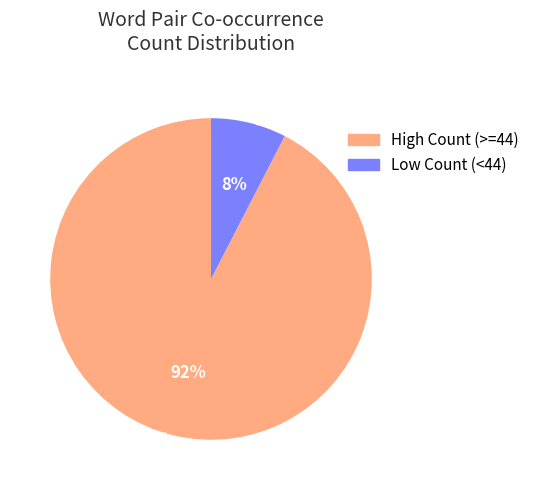

Is it true that Low Count (<44) is 8% of the pie?

True